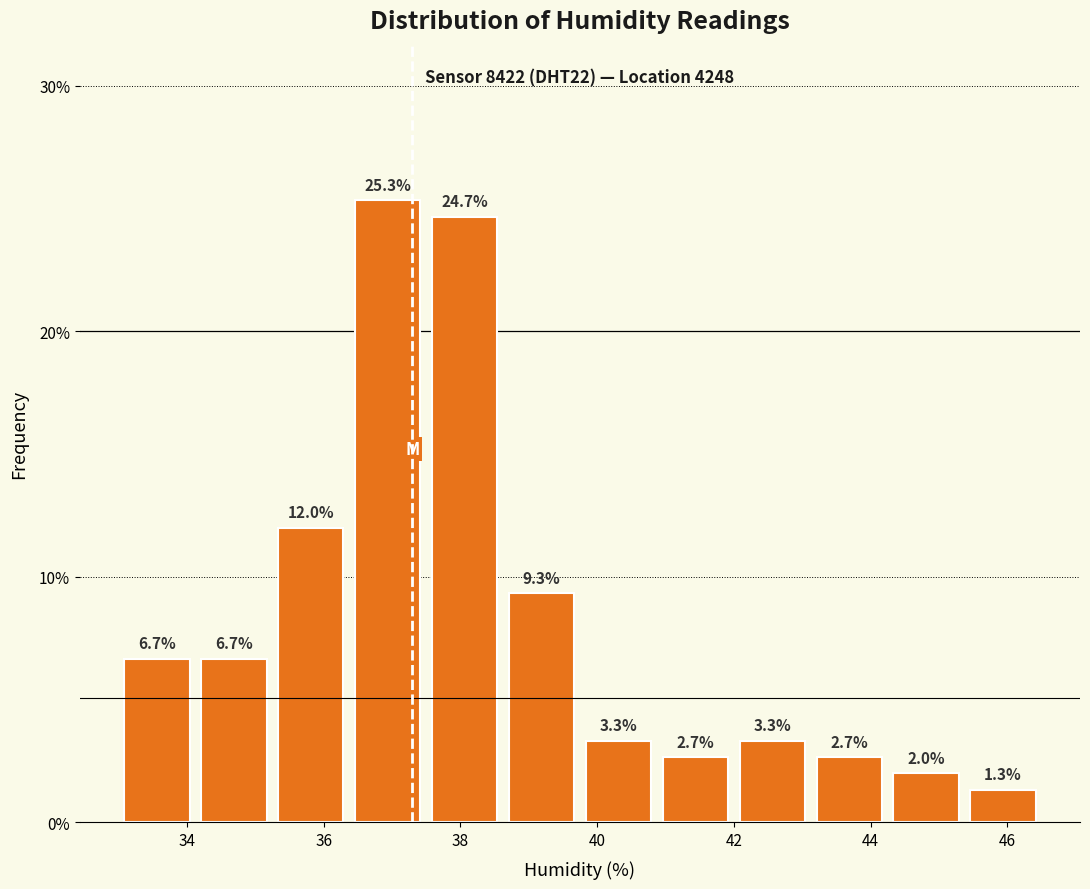

Reading left to right, list every bar in this chart as the range it spans on the x-axis followed by its height. The bar edges are not printed on the chart, so give them approximately, as read against the axis.

33.0 to 34.2: 6.7
34.2 to 35.2: 6.7
35.2 to 36.4: 12.0
36.4 to 37.6: 25.3
37.6 to 38.6: 24.7
38.6 to 39.8: 9.3
39.8 to 40.8: 3.3
40.8 to 42.0: 2.7
42.0 to 43.2: 3.3
43.2 to 44.2: 2.7
44.2 to 45.4: 2.0
45.4 to 46.6: 1.3